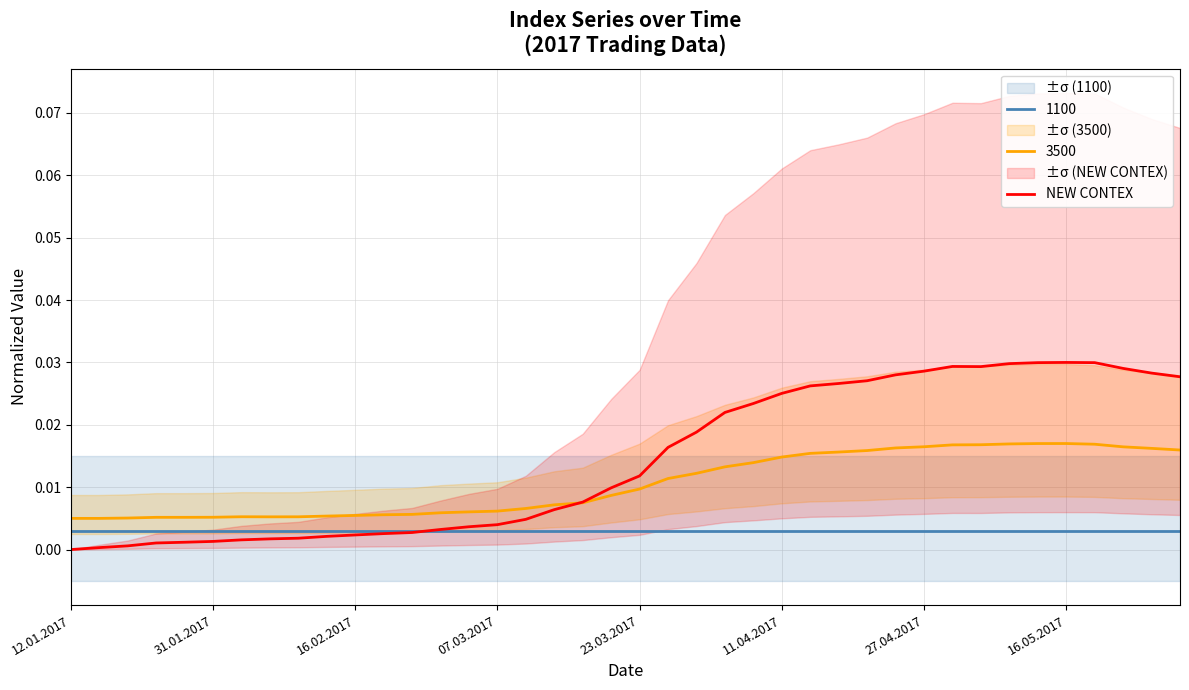

True or false: 3500 and 1100 cross at least once.

False